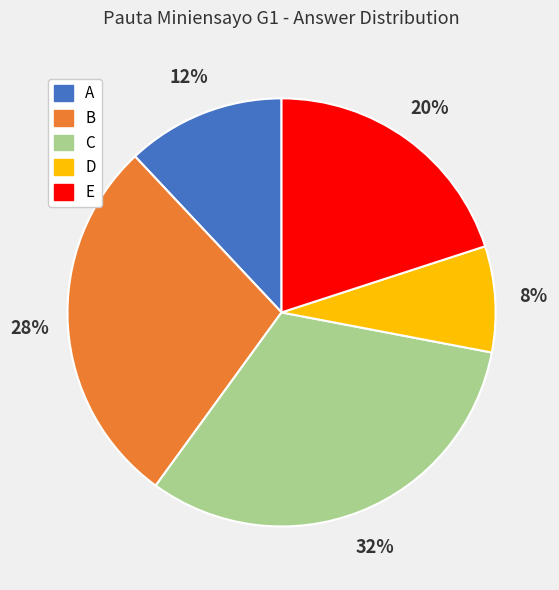

What percentage is the B slice, to the nearest percent?

28%